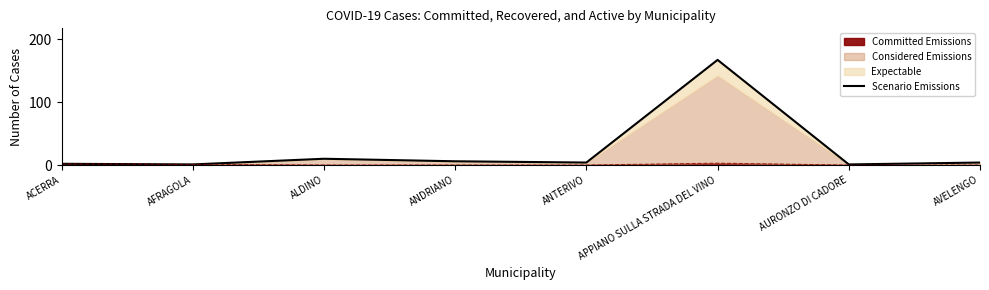

Which category has the lowest value across all series?

AFRAGOLA